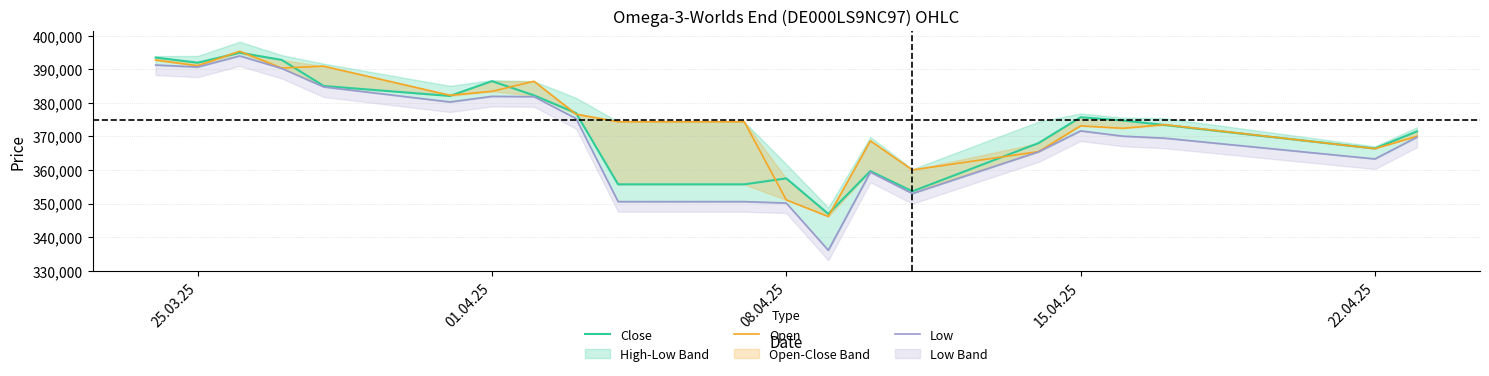

How many values in the Close series are below 374730?

10